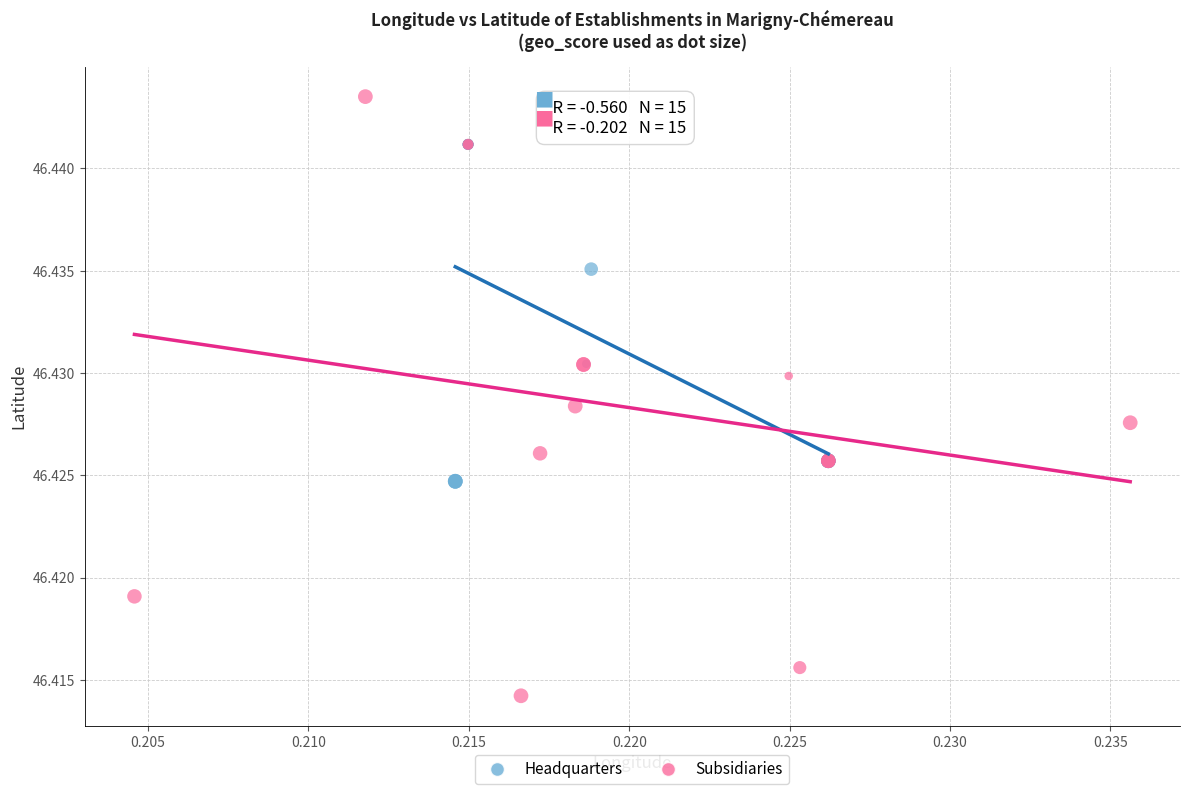

What are all the series names shown in the legend?

Headquarters, Subsidiaries